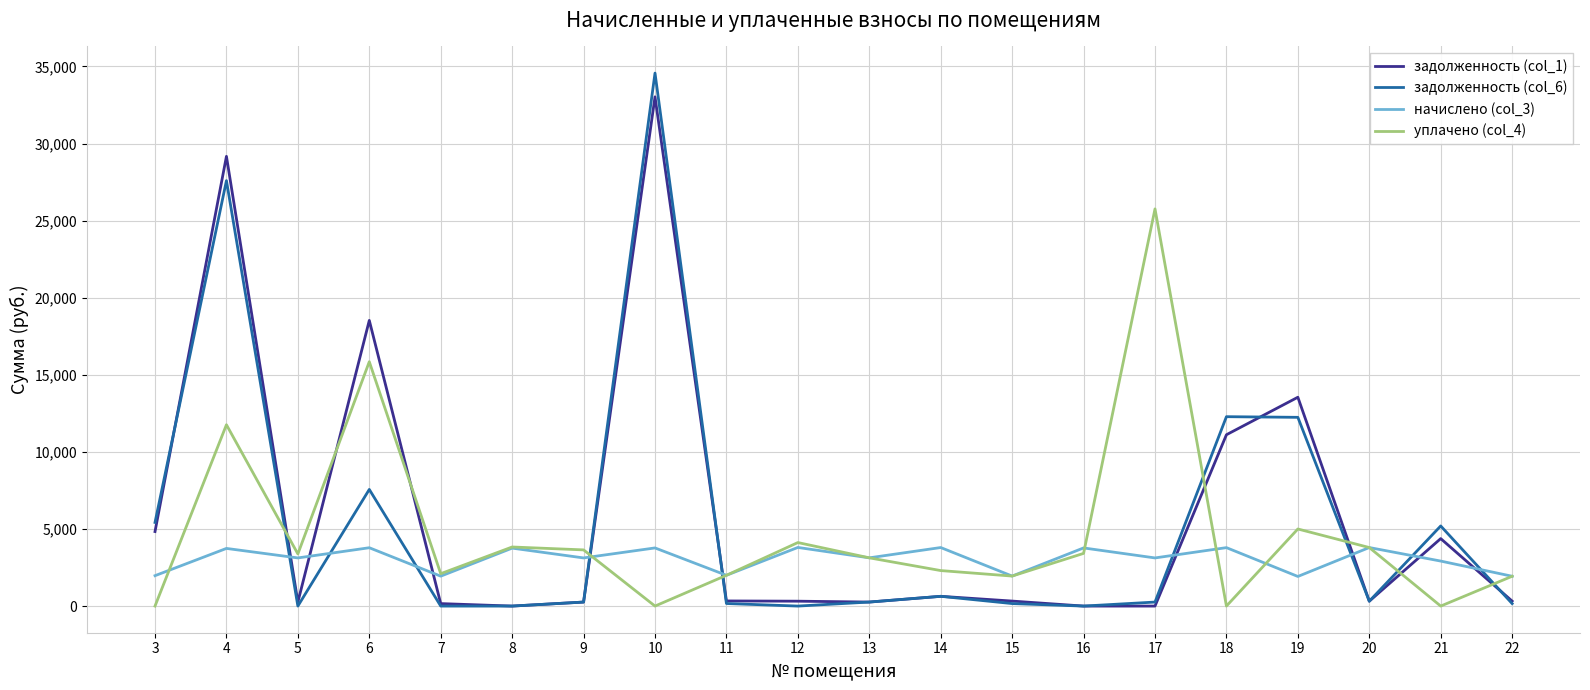

Which series has the largest total across all categories?

задолженность (col_1)